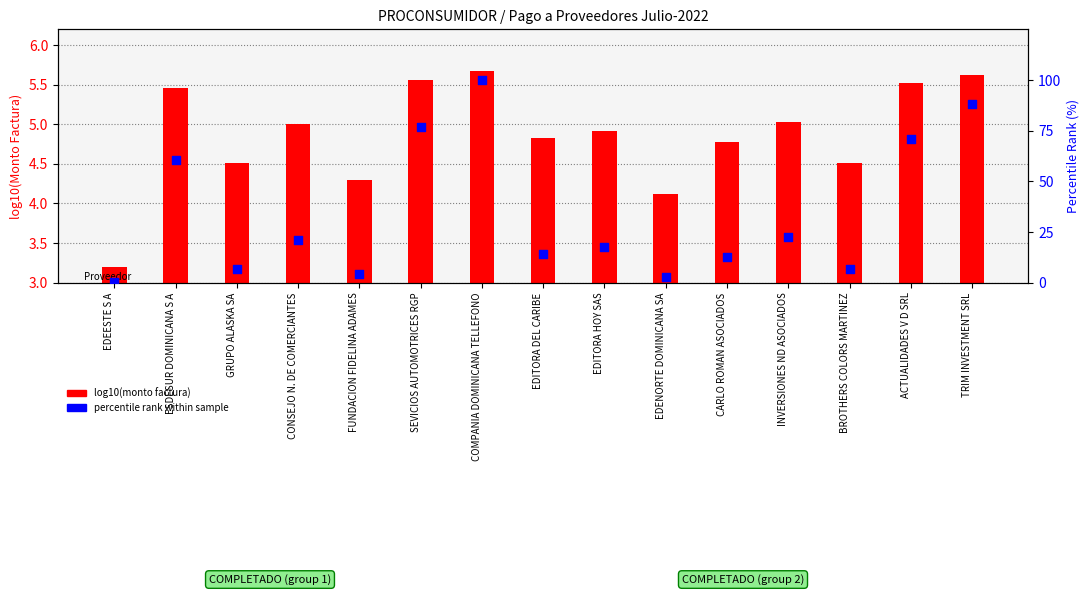

At how many categories does at least one series exceed 17?

8